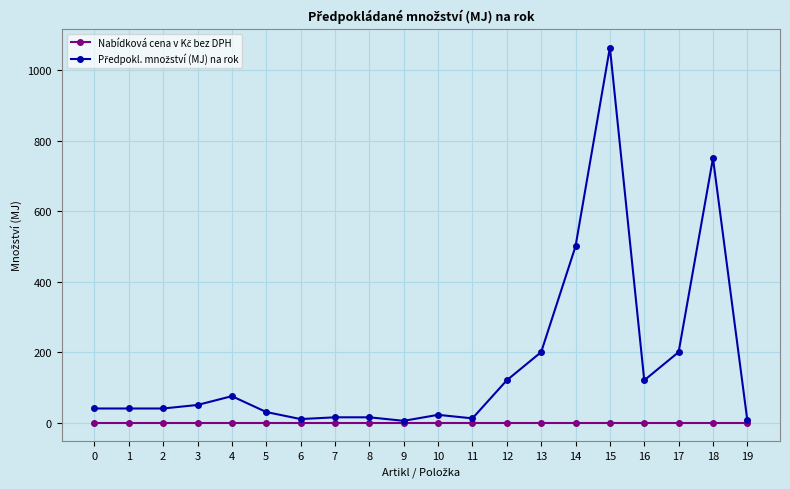

At how many categories does at least one series exceed 143?

5